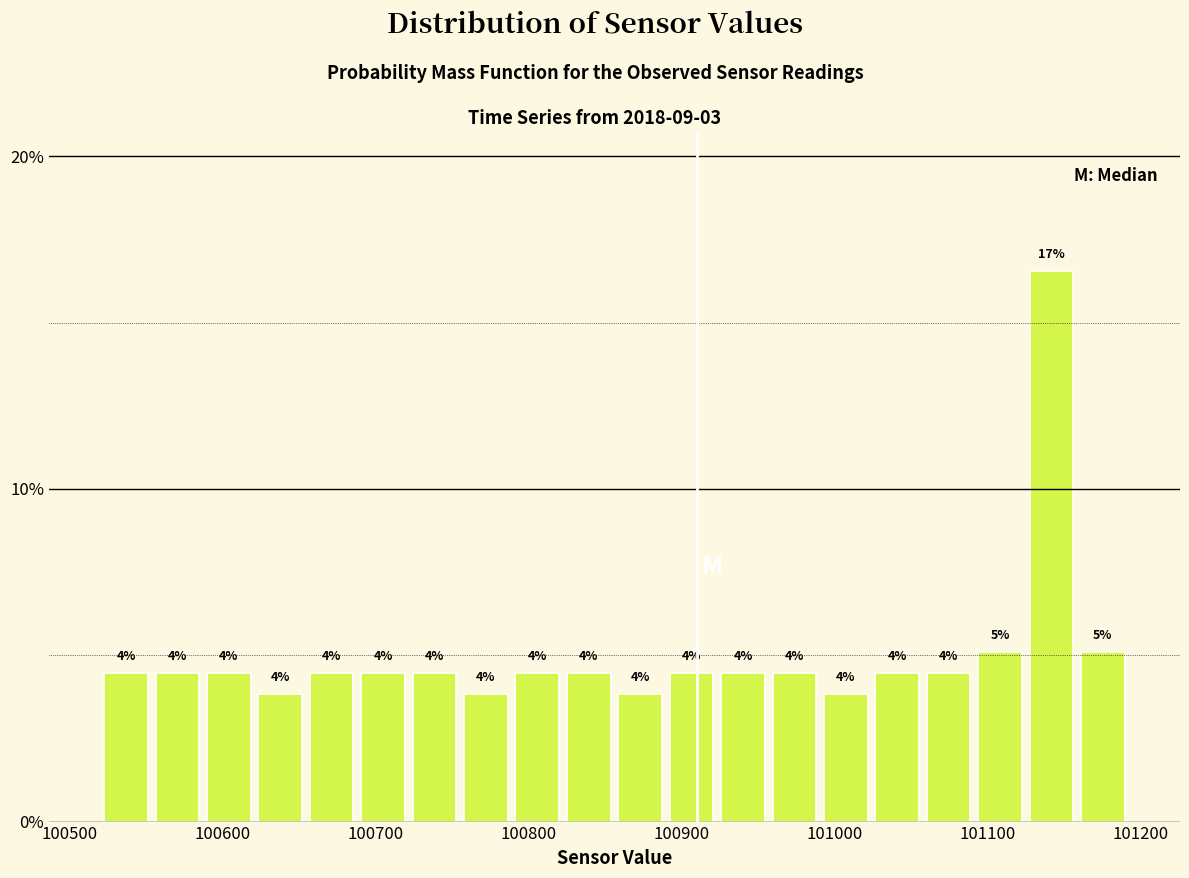

Read against the x-axis, roughly where is the centre of the tallest bar?

101140